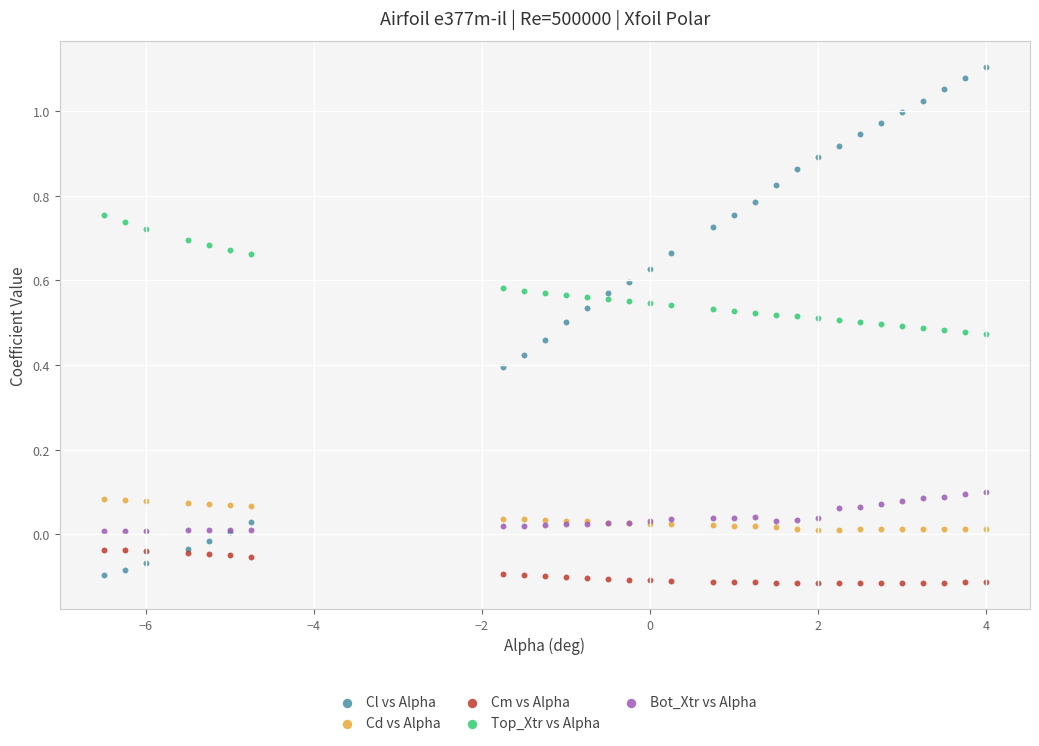

Which series has the largest Y range (max minus min)?

Cl vs Alpha